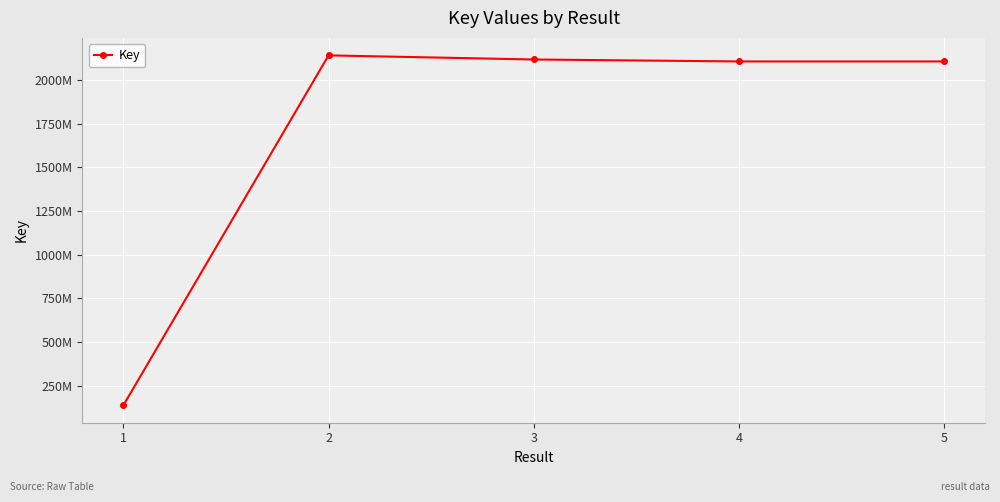

Reading left to right, list all the values displayed in this chart.

1=137873441	2=2140451754	3=2116897097	4=2105753409	5=2105753267